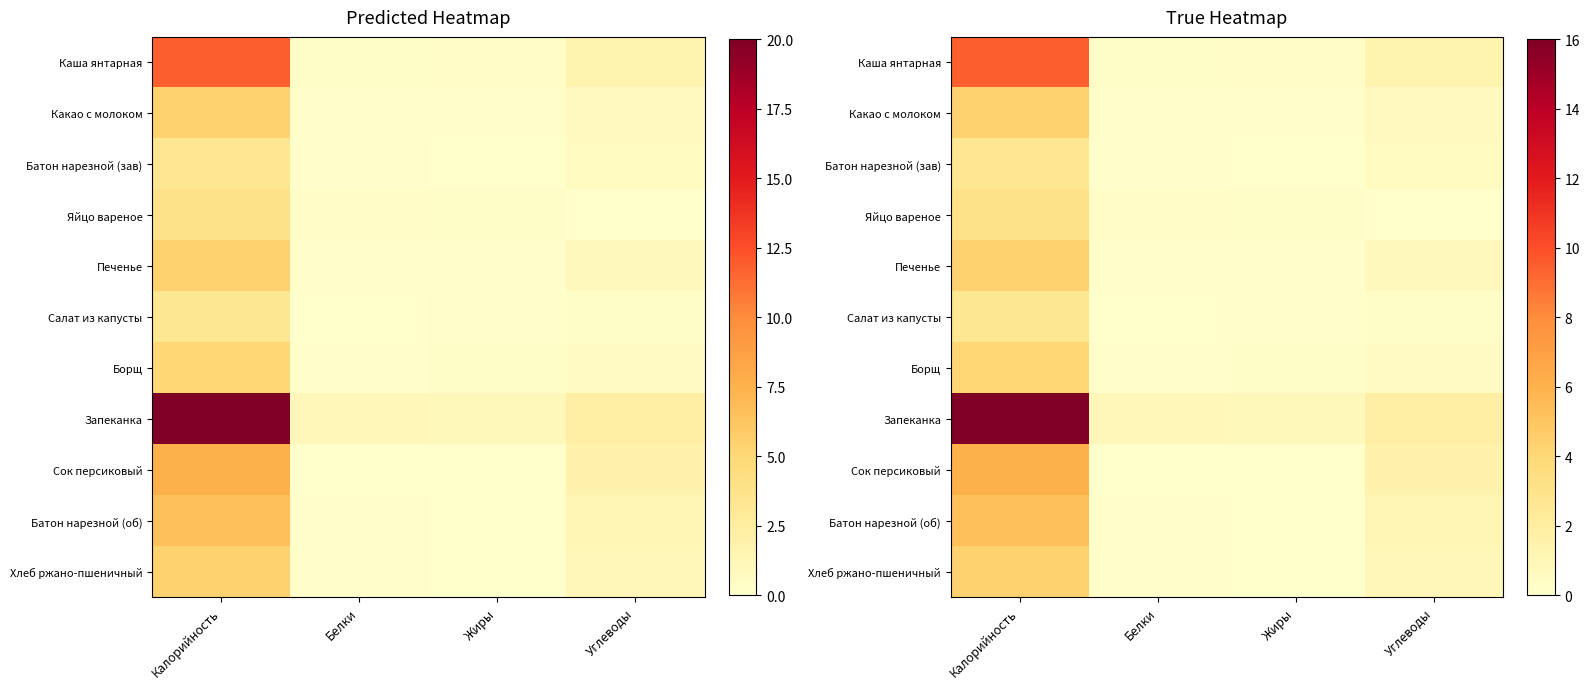

List the series in order of their peak value, highest first.

Запеканка, Каша янтарная, Сок персиковый, Батон нарезной (об), Хлеб ржано-пшеничный, Какао с молоком, Печенье, Борщ, Яйцо вареное, Батон нарезной (зав), Салат из капусты